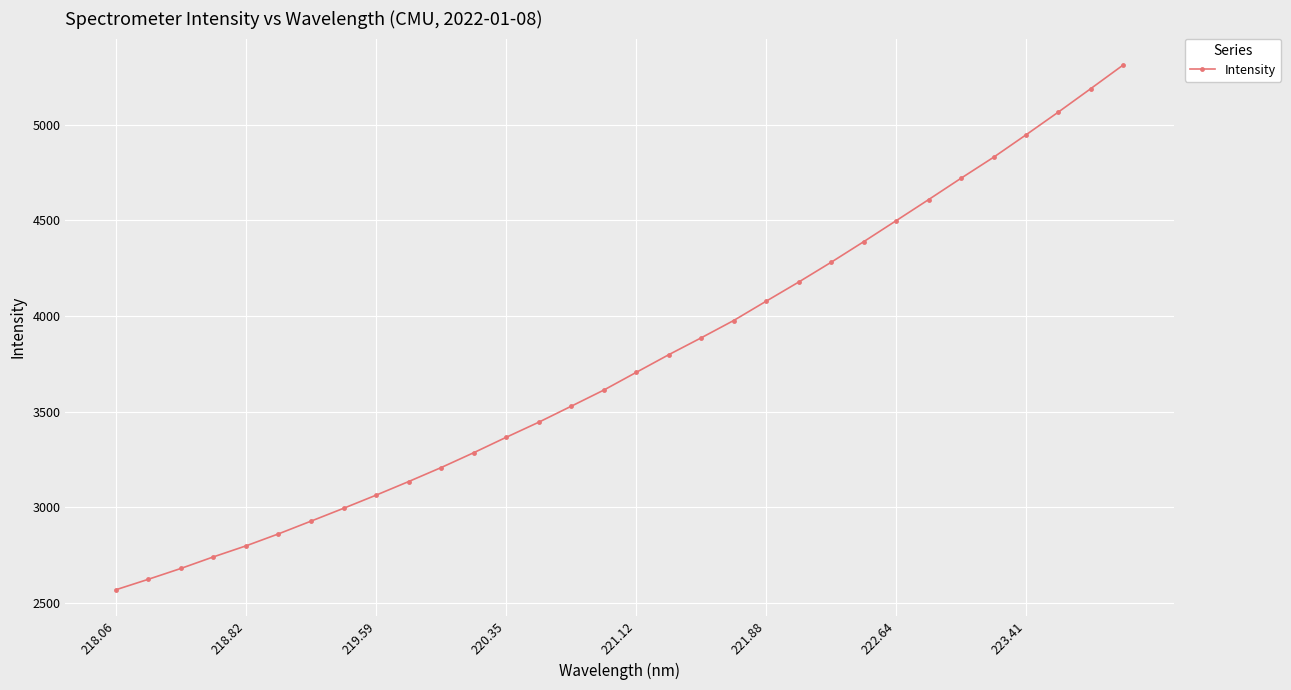

True or false: there are more than 2 points higher than both neighbors.

False